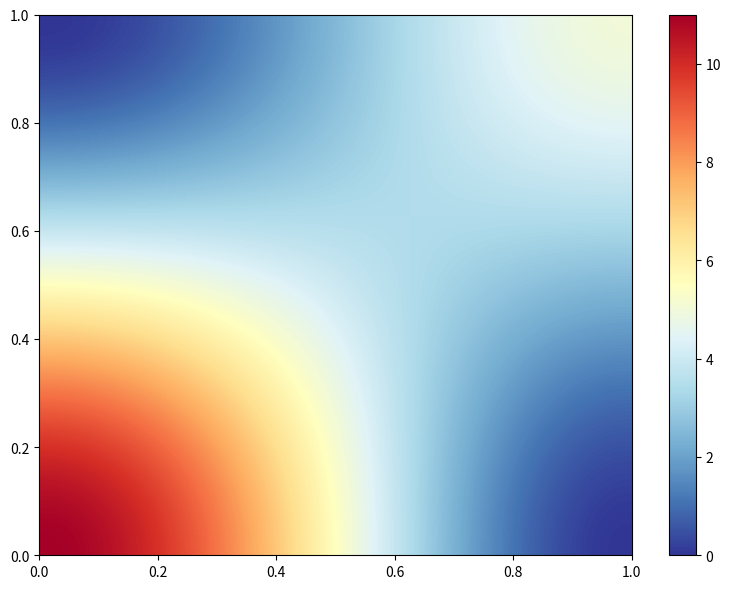

At which category is the sum across all series the highest?

1